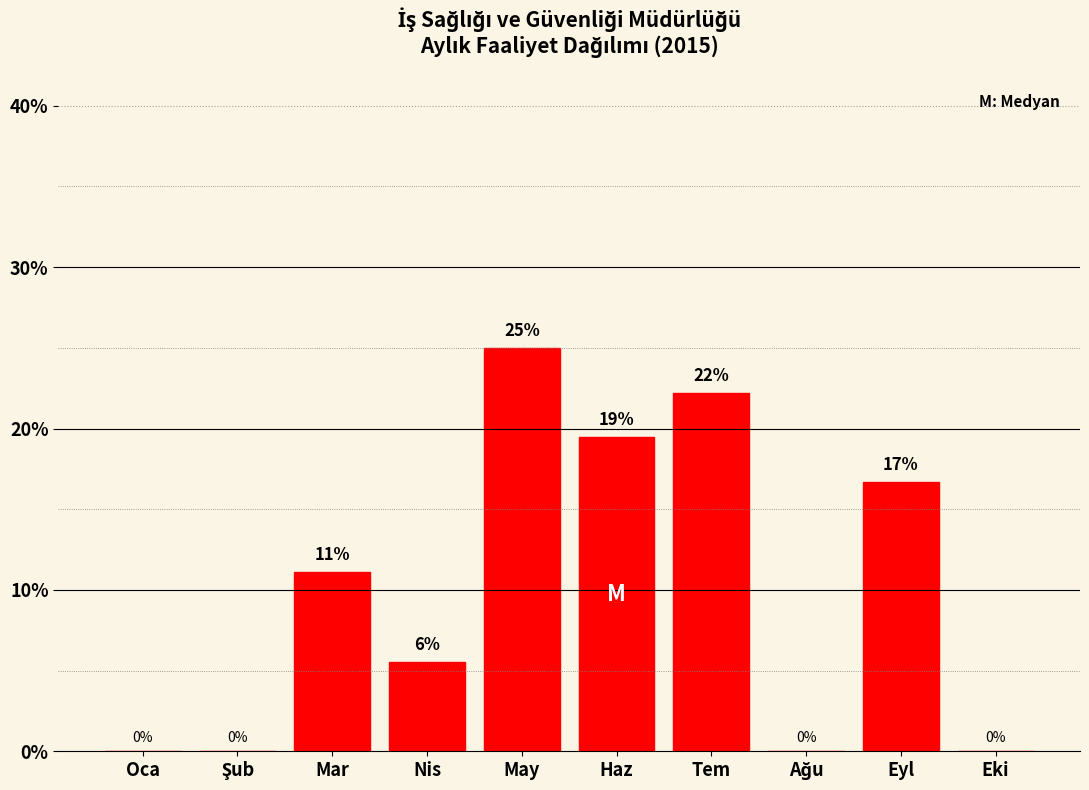

The chart shows a value of 5.7 at Mar. True or false?

False